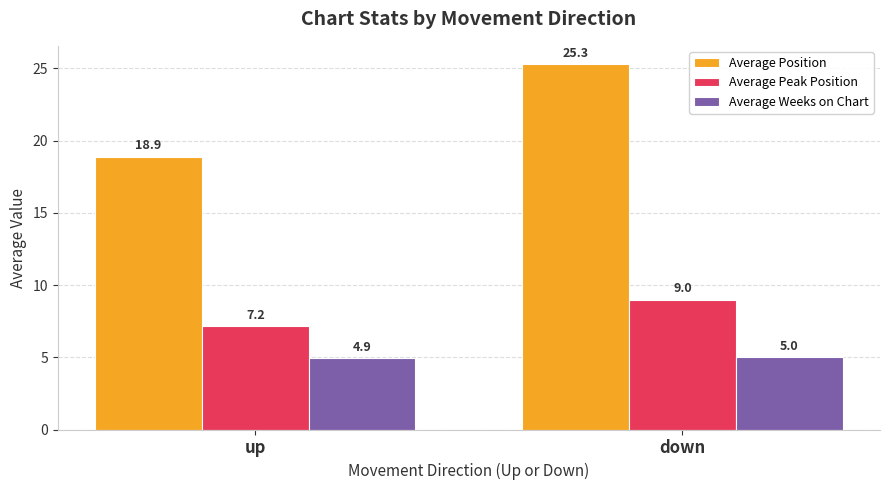

Reading left to right, extract all data points from this chart.

Average Position: 18.9	25.3
Average Peak Position: 7.2	9.0
Average Weeks on Chart: 4.9	5.0